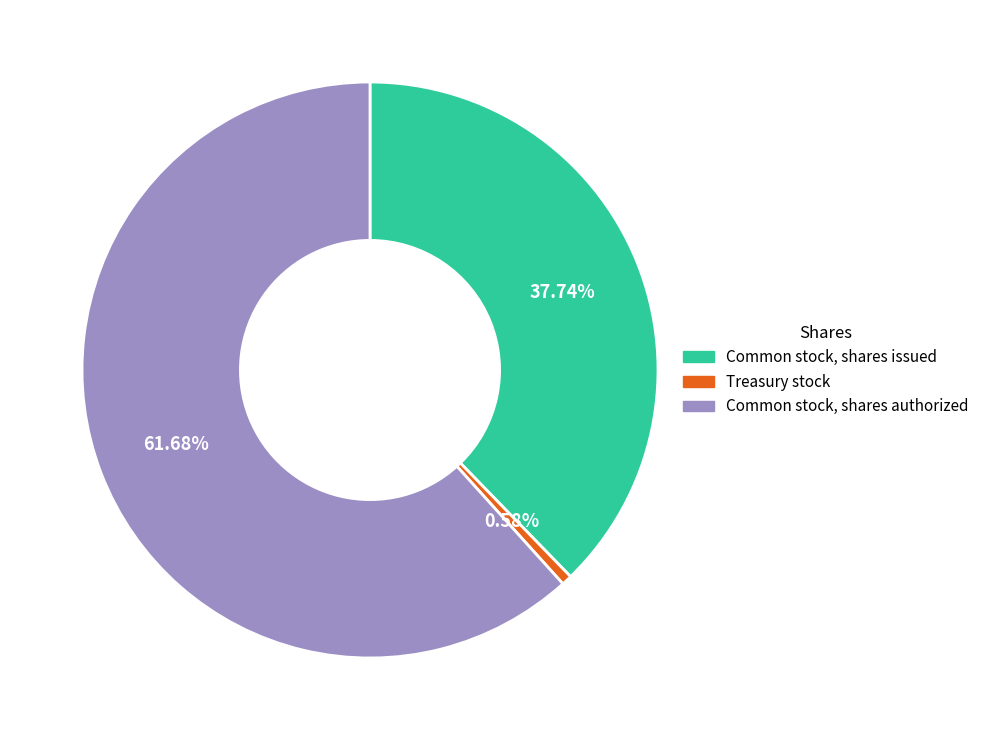

Which has a higher value, Common stock, shares authorized or Treasury stock?

Common stock, shares authorized